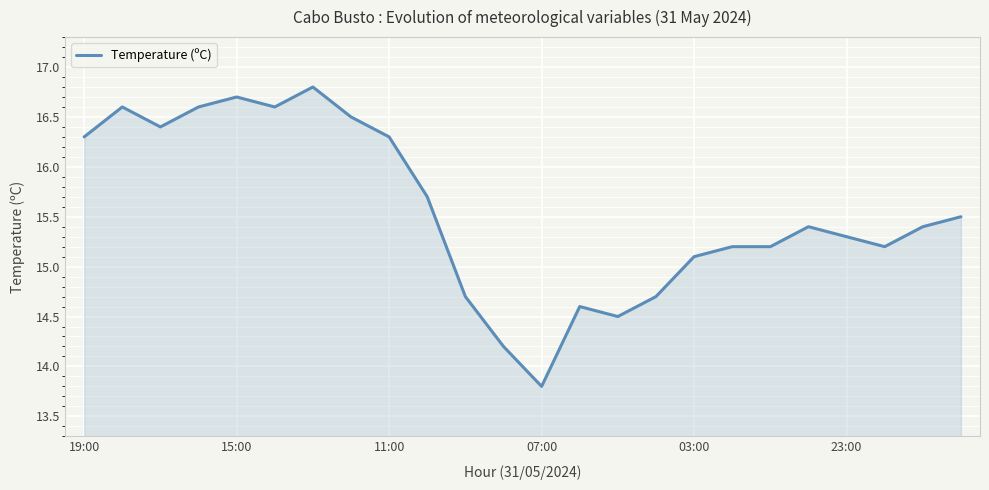

What is the difference between the maximum and minimum values?

3.0